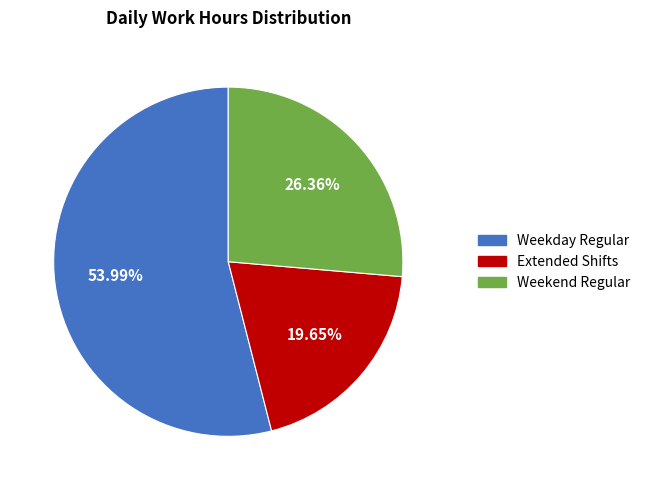

Is there a majority slice in this chart?

Yes